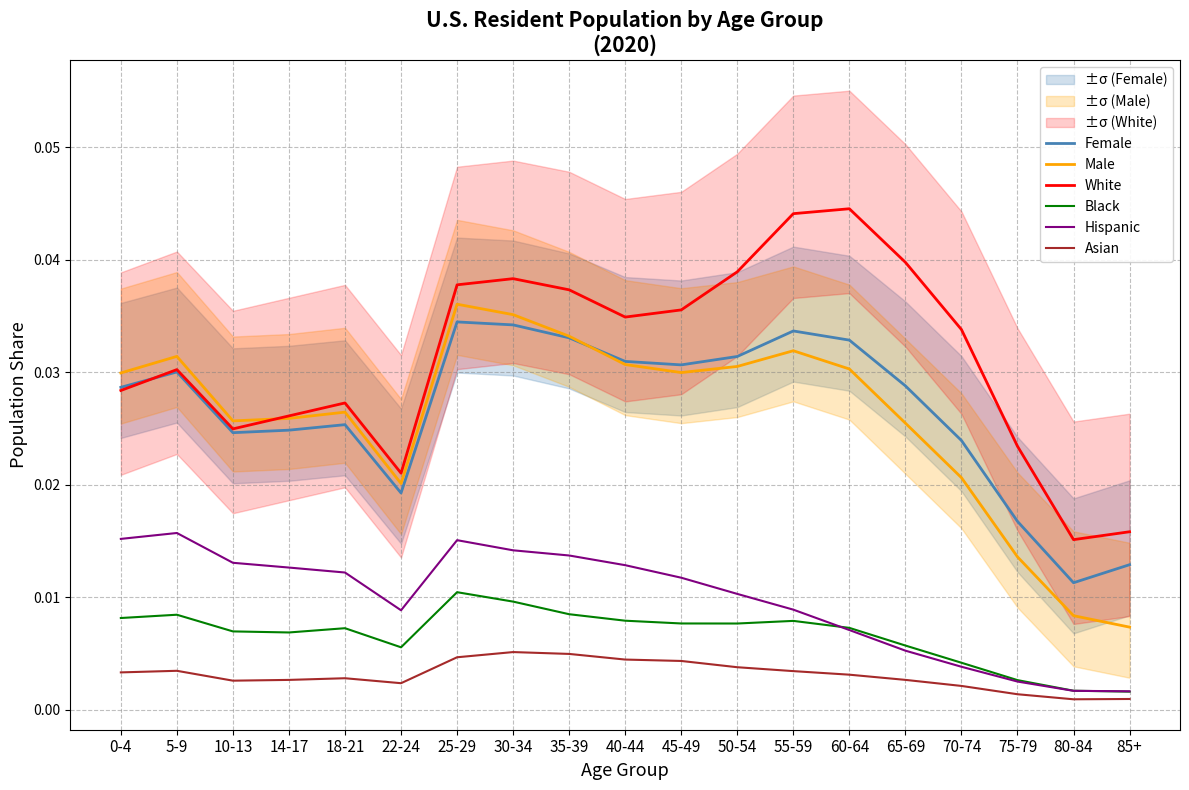

Reading right to left, extract all data points from this chart.

Female: 85+=0.0	80-84=0.0	75-79=0.0	70-74=0.0	65-69=0.0	60-64=0.0	55-59=0.0	50-54=0.0	45-49=0.0	40-44=0.0	35-39=0.0	30-34=0.0	25-29=0.0	22-24=0.0	18-21=0.0	14-17=0.0	10-13=0.0	5-9=0.0	0-4=0.0
Male: 85+=0.0	80-84=0.0	75-79=0.0	70-74=0.0	65-69=0.0	60-64=0.0	55-59=0.0	50-54=0.0	45-49=0.0	40-44=0.0	35-39=0.0	30-34=0.0	25-29=0.0	22-24=0.0	18-21=0.0	14-17=0.0	10-13=0.0	5-9=0.0	0-4=0.0
White: 85+=0.0	80-84=0.0	75-79=0.0	70-74=0.0	65-69=0.0	60-64=0.0	55-59=0.0	50-54=0.0	45-49=0.0	40-44=0.0	35-39=0.0	30-34=0.0	25-29=0.0	22-24=0.0	18-21=0.0	14-17=0.0	10-13=0.0	5-9=0.0	0-4=0.0
Black: 85+=0.0	80-84=0.0	75-79=0.0	70-74=0.0	65-69=0.0	60-64=0.0	55-59=0.0	50-54=0.0	45-49=0.0	40-44=0.0	35-39=0.0	30-34=0.0	25-29=0.0	22-24=0.0	18-21=0.0	14-17=0.0	10-13=0.0	5-9=0.0	0-4=0.0
Hispanic: 85+=0.0	80-84=0.0	75-79=0.0	70-74=0.0	65-69=0.0	60-64=0.0	55-59=0.0	50-54=0.0	45-49=0.0	40-44=0.0	35-39=0.0	30-34=0.0	25-29=0.0	22-24=0.0	18-21=0.0	14-17=0.0	10-13=0.0	5-9=0.0	0-4=0.0
Asian: 85+=0.0	80-84=0.0	75-79=0.0	70-74=0.0	65-69=0.0	60-64=0.0	55-59=0.0	50-54=0.0	45-49=0.0	40-44=0.0	35-39=0.0	30-34=0.0	25-29=0.0	22-24=0.0	18-21=0.0	14-17=0.0	10-13=0.0	5-9=0.0	0-4=0.0